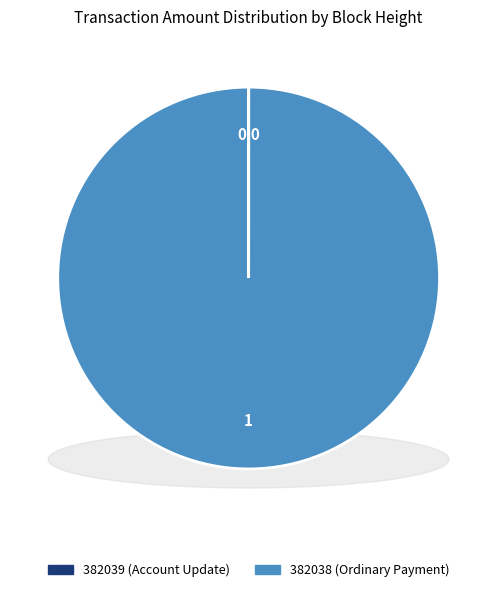

Which slice is the smallest?

382039 (Account Update)